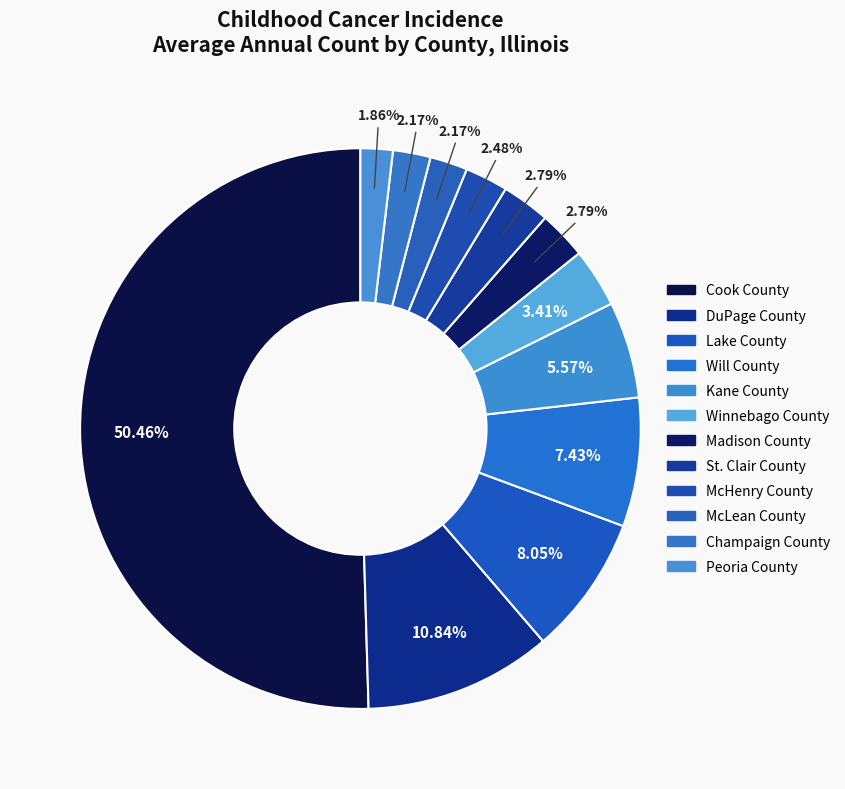

Rank the categories by value from highest to lowest.

Cook County, DuPage County, Lake County, Will County, Kane County, Winnebago County, Madison County, St. Clair County, McHenry County, McLean County, Champaign County, Peoria County